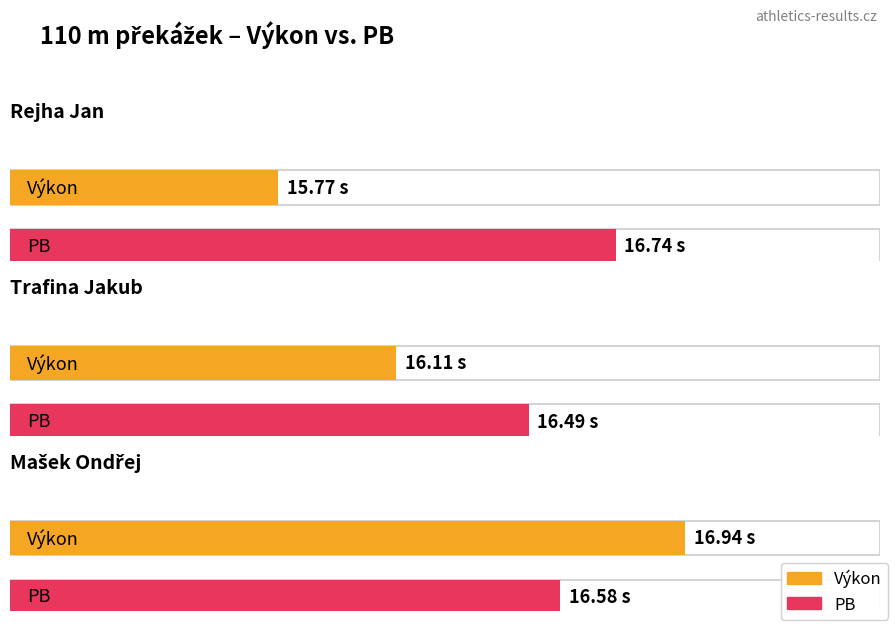

Reading left to right, transcribe all the data shown in this chart.

Výkon: Rejha Jan=15.8	Trafina Jakub=16.1	Mašek Ondřej=16.9
PB: Rejha Jan=16.7	Trafina Jakub=16.5	Mašek Ondřej=16.6